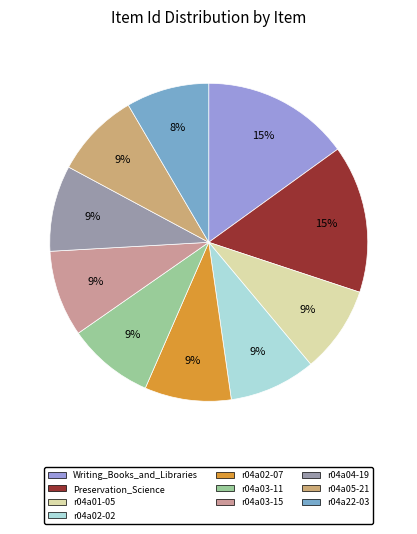

Does r04a02-07 represent more than half of the total?

No